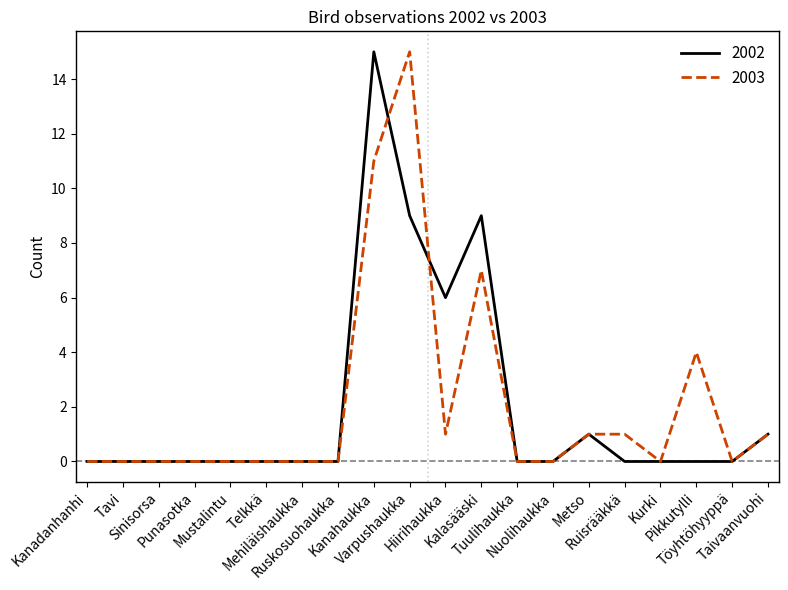

What are all the series names shown in the legend?

2002, 2003